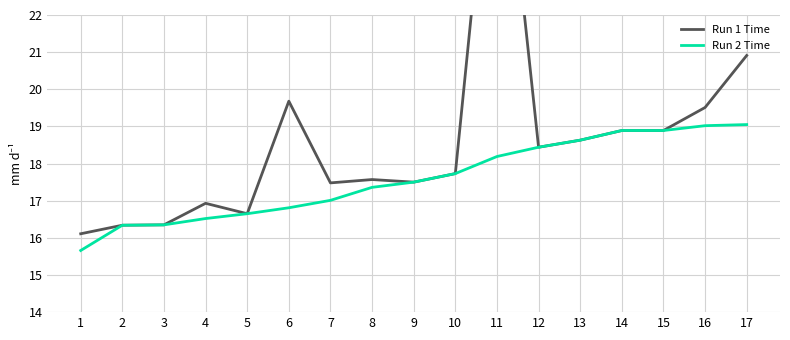

What are all the series names shown in the legend?

Run 1 Time, Run 2 Time